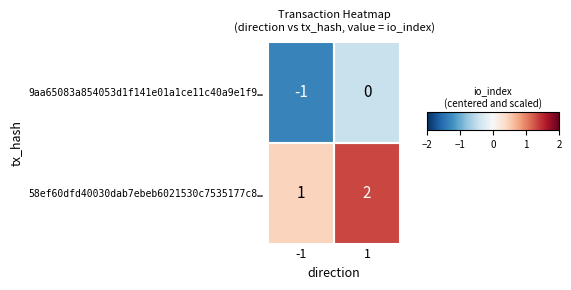

List the labels in order of 58ef60dfd40030dab7ebeb6021530c7535177c8… value, smallest first.

-1, 1